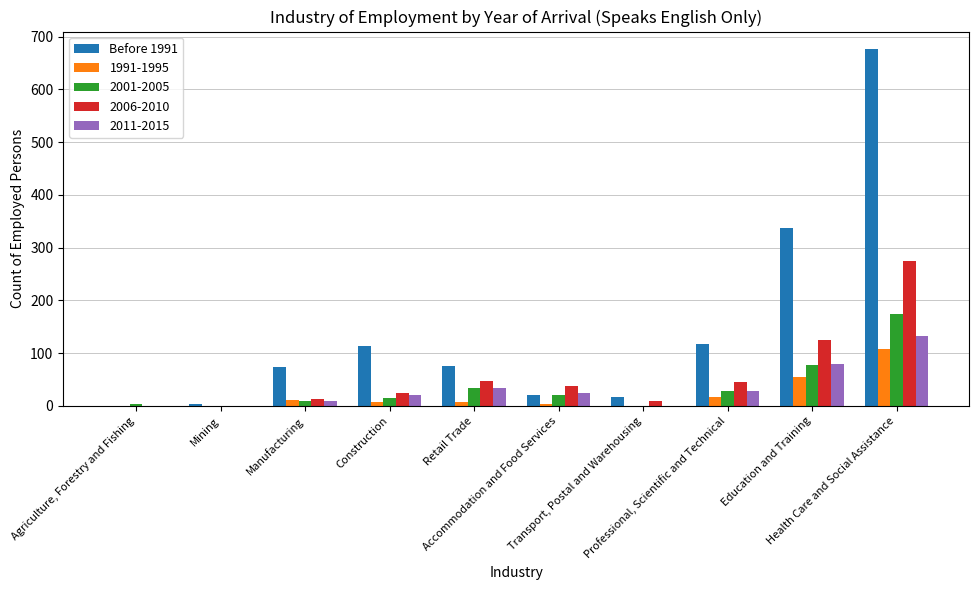

Which series has the largest total across all categories?

Before 1991